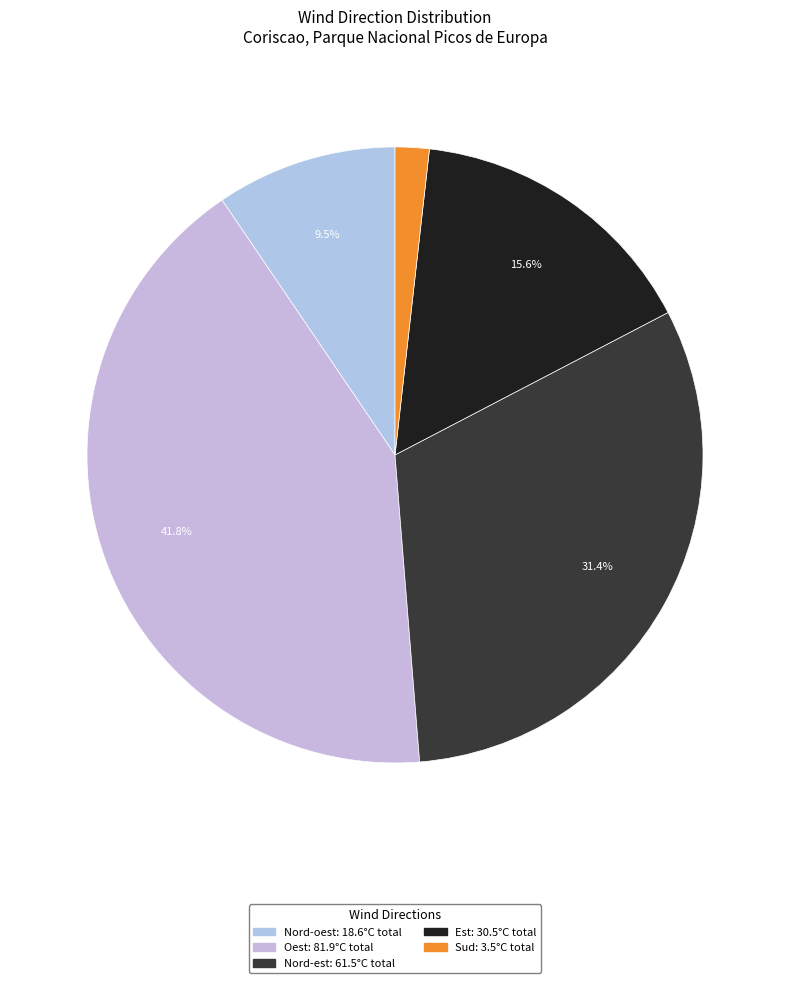

How many segments does this pie chart have?

5